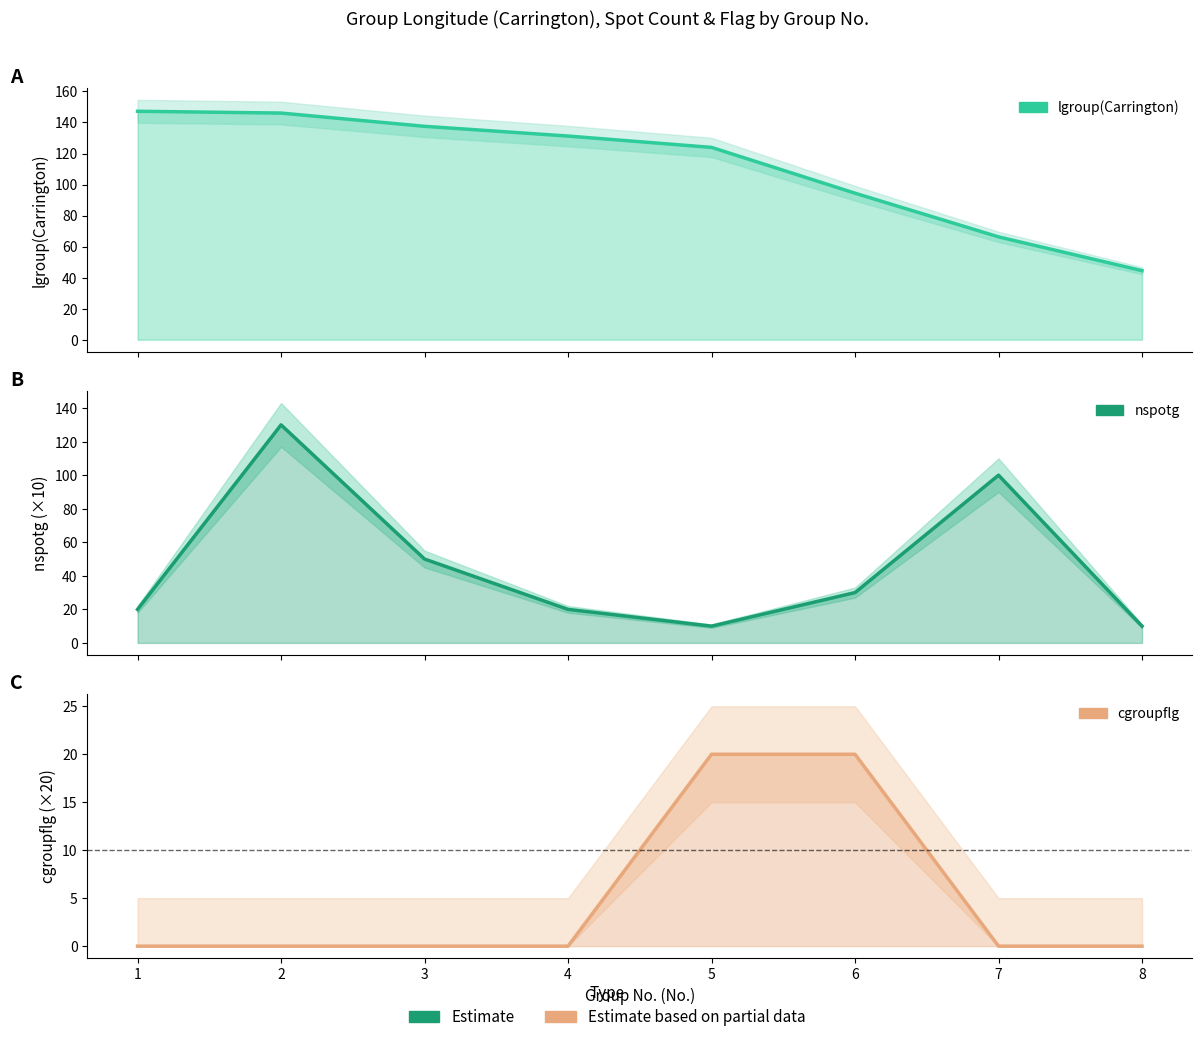

How many values in the nspotg series exceed 30?

3